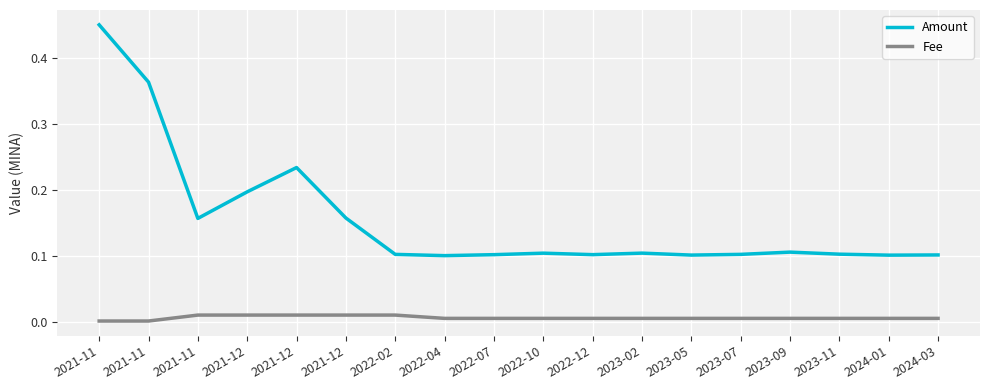

Does the chart have visible grid lines?

Yes